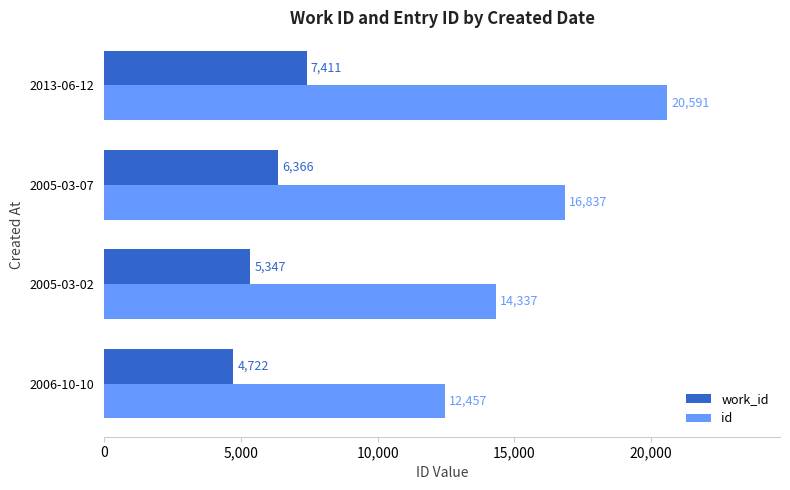

The value of work_id at 2005-03-02 is 9609. True or false?

False